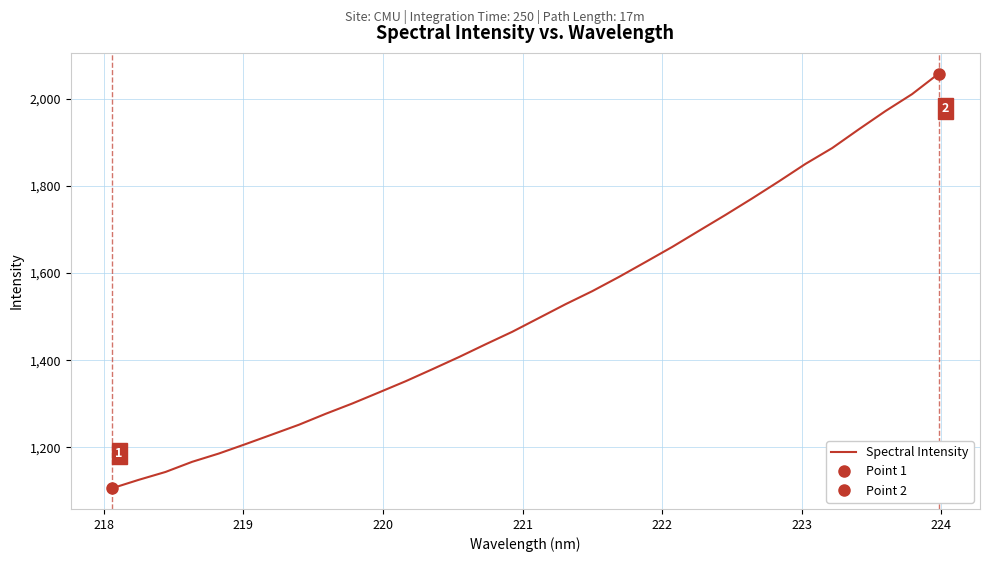

What is the maximum value for Spectral Intensity?

2057.7